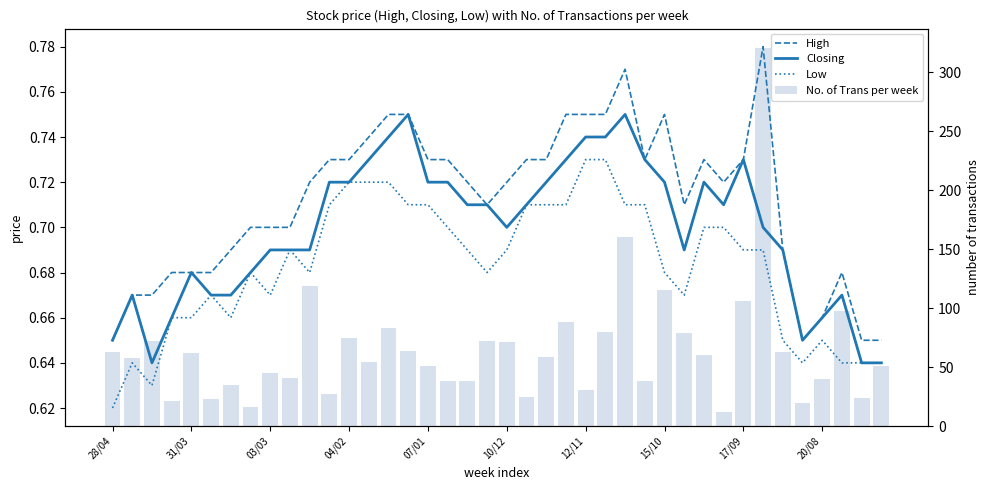

What is the total value across all series at 28/04?

64.9